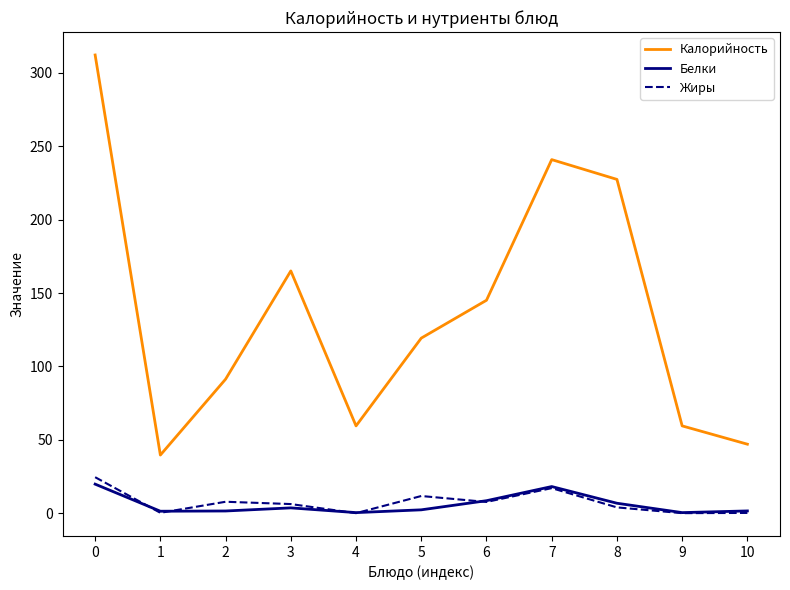

Rank the series by their maximum value, from lowest to highest.

Белки, Жиры, Калорийность